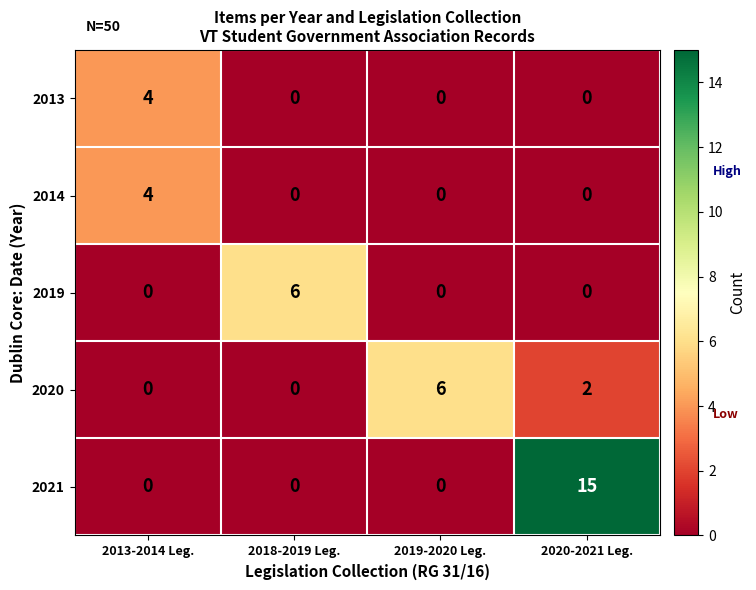

Which series has the largest range (max minus min)?

2021